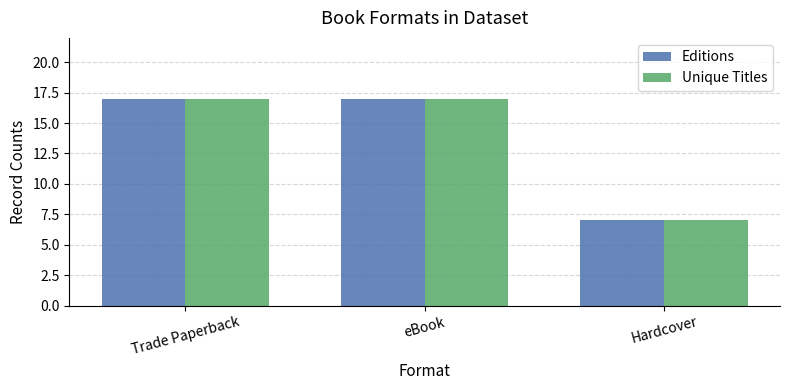

What is the highest value of the Unique Titles series?

17